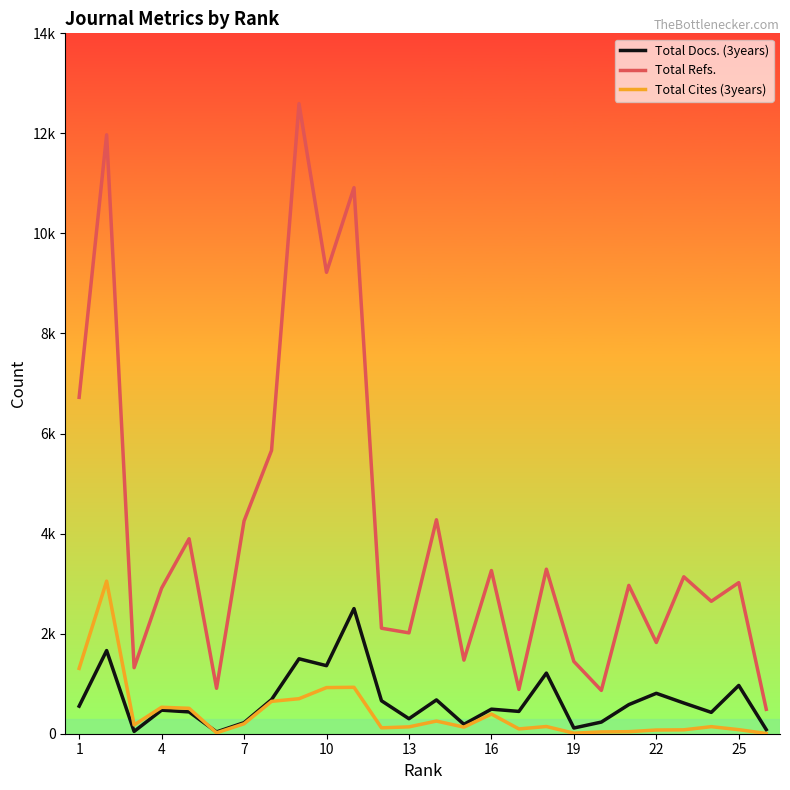

Where is Total Refs. nearest to the value 6541?

1